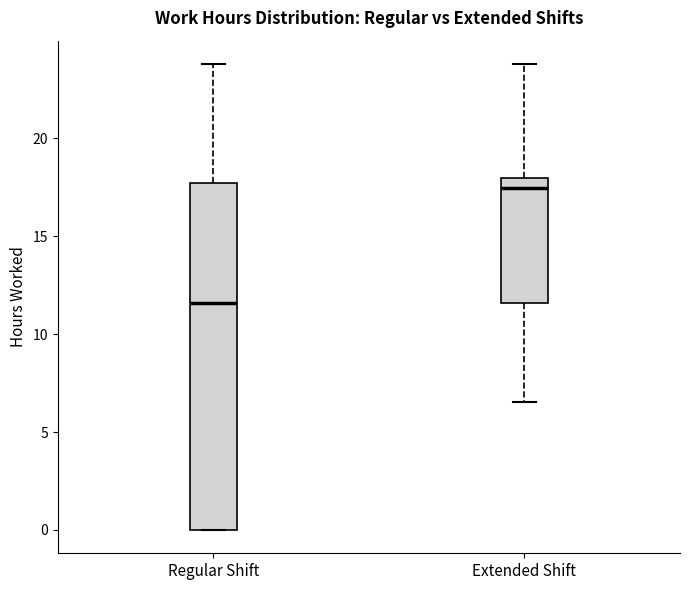

Comparing the boxes themselves (not the whiskers), which one is the tallest?

Regular Shift